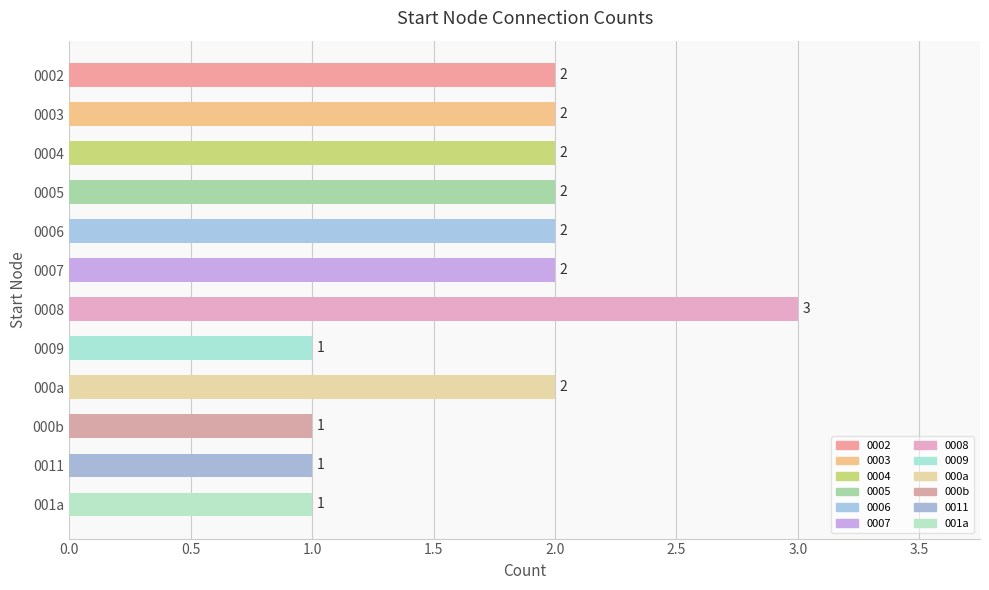

How many values are between 1 and 2?

11